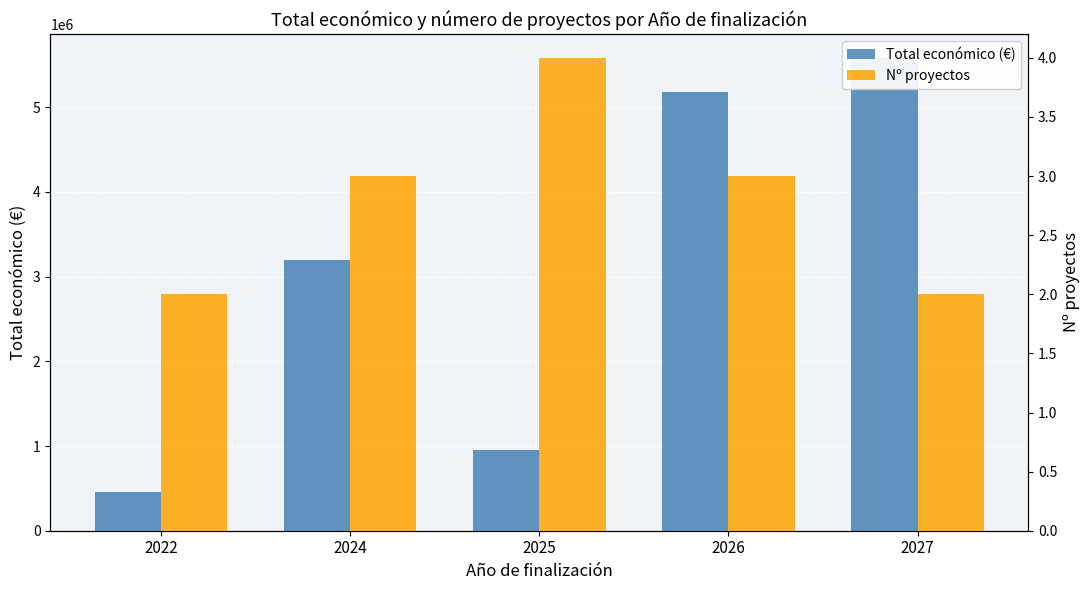

Does the chart contain stacked bars?

No